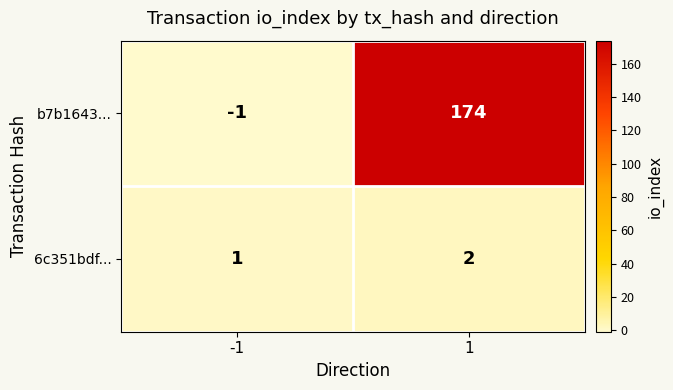

Which series has the widest spread of values?

b7b1643...